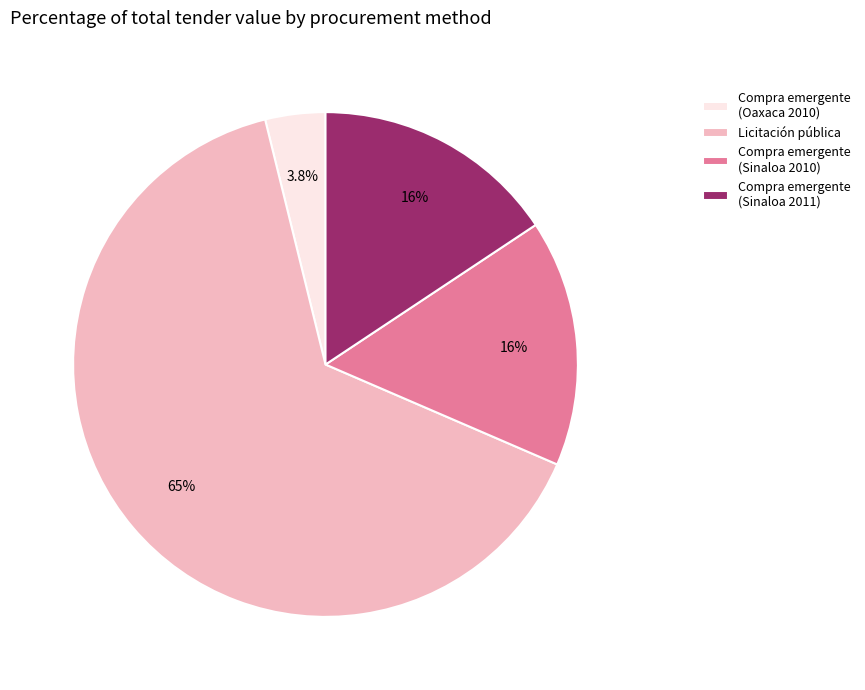

Which category has the smallest portion of the pie?

Compra emergente (Oaxaca 2010)